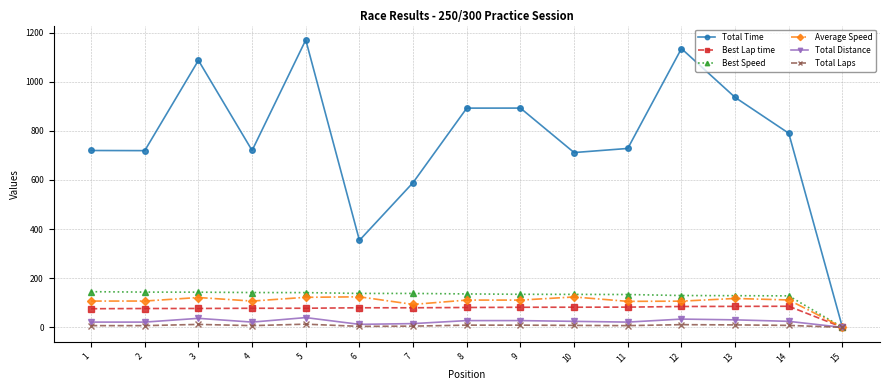

What is the sum of all Average Speed values?

1570.1